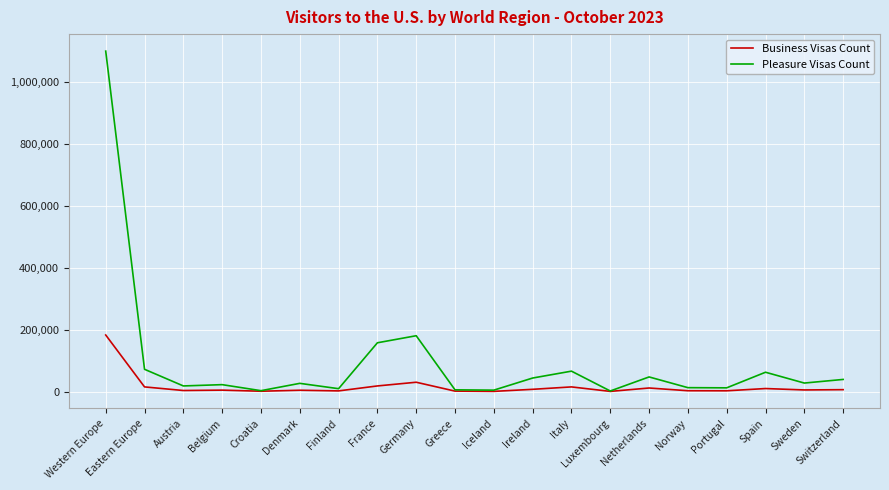

List the series in order of their peak value, lowest first.

Business Visas Count, Pleasure Visas Count